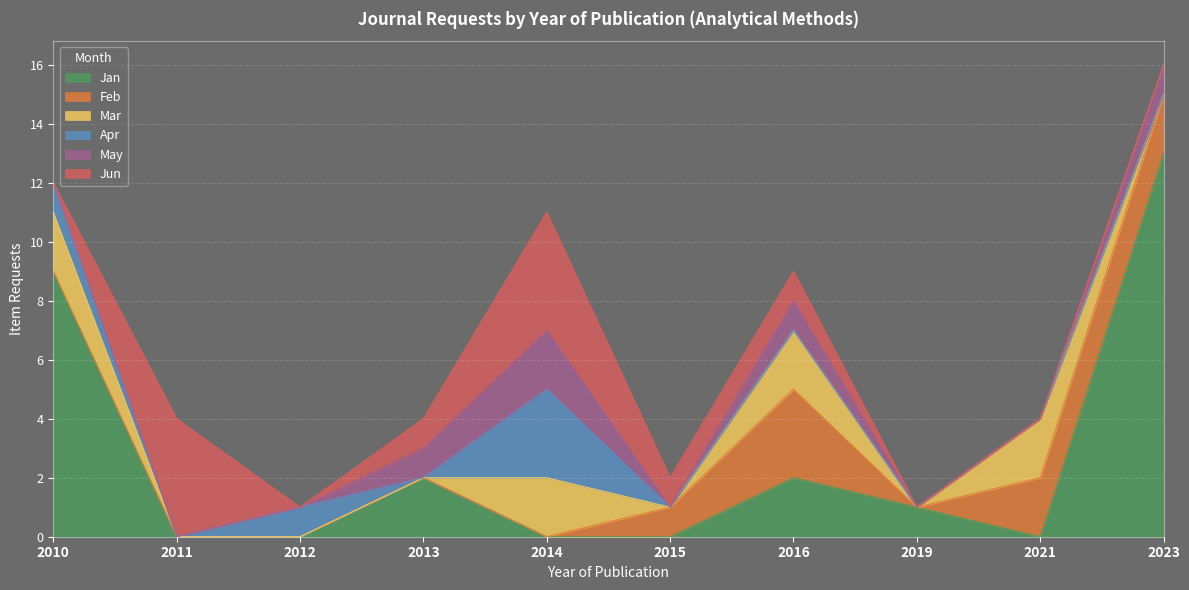

At which category is the sum across all series the highest?

2023